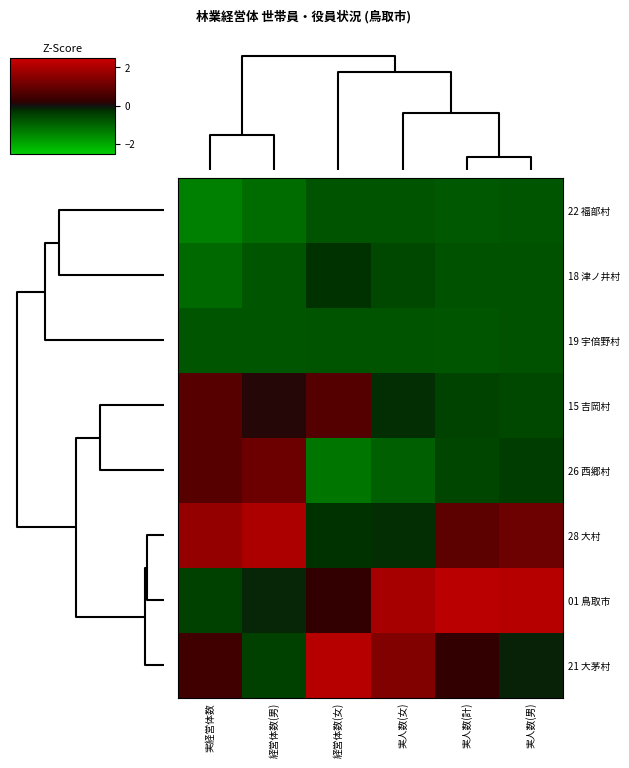

List the series in order of their peak value, lowest first.

22 福部村, 19 宇倍野村, 18 津ノ井村, 15 吉岡村, 26 西郷村, 28 大村, 21 大茅村, 01 鳥取市